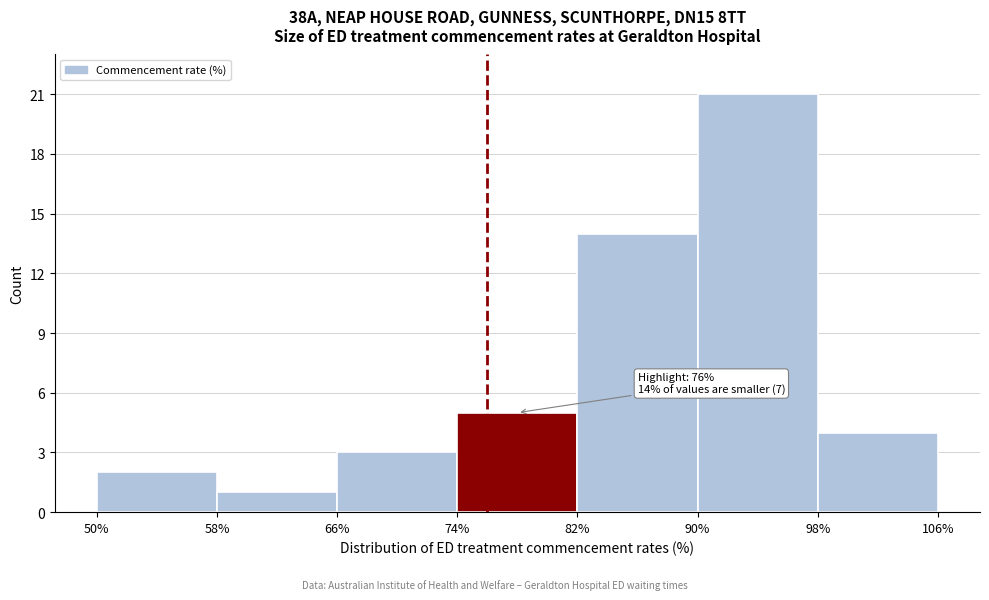

Over which range of the x-axis is the bar tallest?

90% to 98%